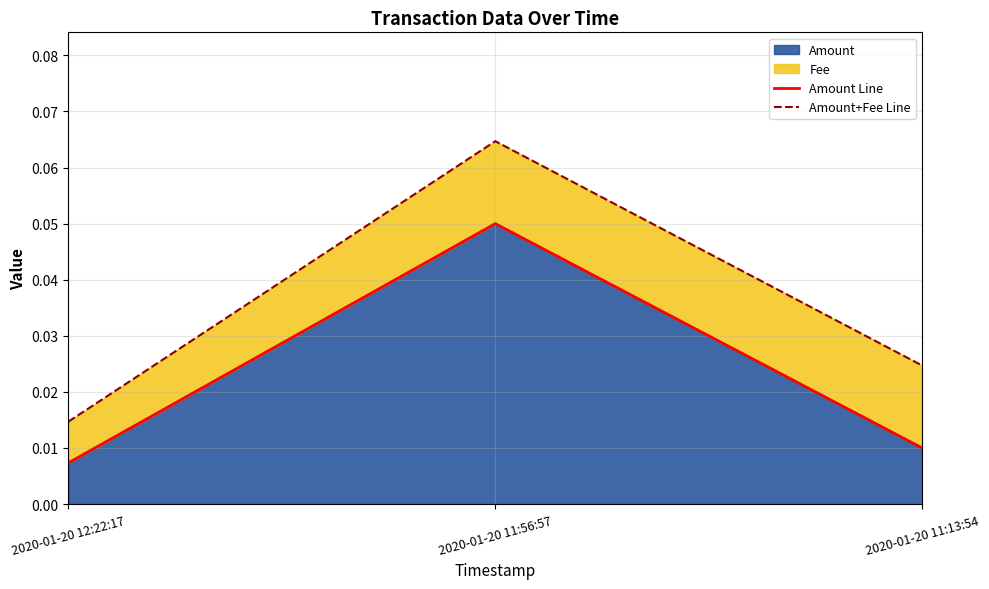

Which label corresponds to the largest value in the chart?

2020-01-20 11:56:57